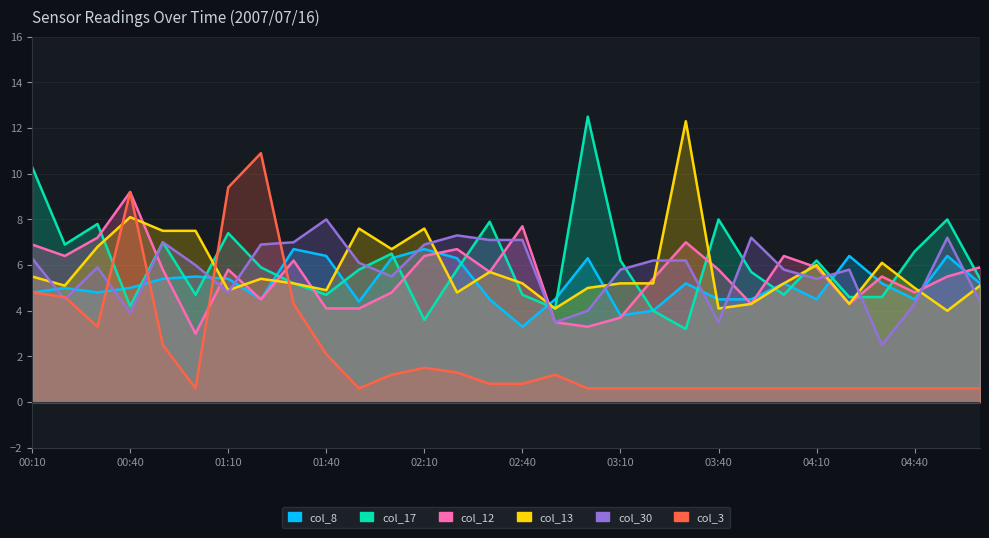

Reading left to right, list all the values displayed in this chart.

col_8: 4.8	5.0	4.8	5.0	5.4	5.5	5.4	4.5	6.7	6.4	4.4	6.3	6.7	6.3	4.5	3.3	4.5	6.3	3.8	4.0	5.2	4.5	4.5	5.2	4.5	6.4	5.2	4.5	6.4	5.2
col_17: 10.3	6.9	7.8	4.2	7.0	4.7	7.4	5.9	5.2	4.7	5.8	6.5	3.6	5.8	7.9	4.7	4.1	12.5	6.2	4.0	3.2	8.0	5.7	4.7	6.2	4.6	4.6	6.6	8.0	5.4
col_12: 6.9	6.4	7.2	9.2	5.8	3.0	5.8	4.5	6.2	4.1	4.1	4.8	6.4	6.7	5.7	7.7	3.5	3.3	3.7	5.4	7.0	5.8	4.3	6.4	5.9	4.3	5.5	4.8	5.5	5.9
col_13: 5.5	5.1	6.8	8.1	7.5	7.5	4.9	5.4	5.2	4.9	7.6	6.7	7.6	4.8	5.7	5.2	4.1	5.0	5.2	5.2	12.3	4.1	4.3	5.2	6.0	4.3	6.1	5.0	4.0	5.1
col_30: 6.3	4.5	5.9	3.9	7.0	6.0	4.8	6.9	7.0	8.0	6.1	5.5	6.9	7.3	7.1	7.1	3.5	4.0	5.8	6.2	6.2	3.5	7.2	5.8	5.4	5.8	2.5	4.3	7.2	4.4
col_3: 4.8	4.6	3.3	9.2	2.5	0.6	9.4	10.9	4.3	2.1	0.6	1.2	1.5	1.3	0.8	0.8	1.2	0.6	0.6	0.6	0.6	0.6	0.6	0.6	0.6	0.6	0.6	0.6	0.6	0.6